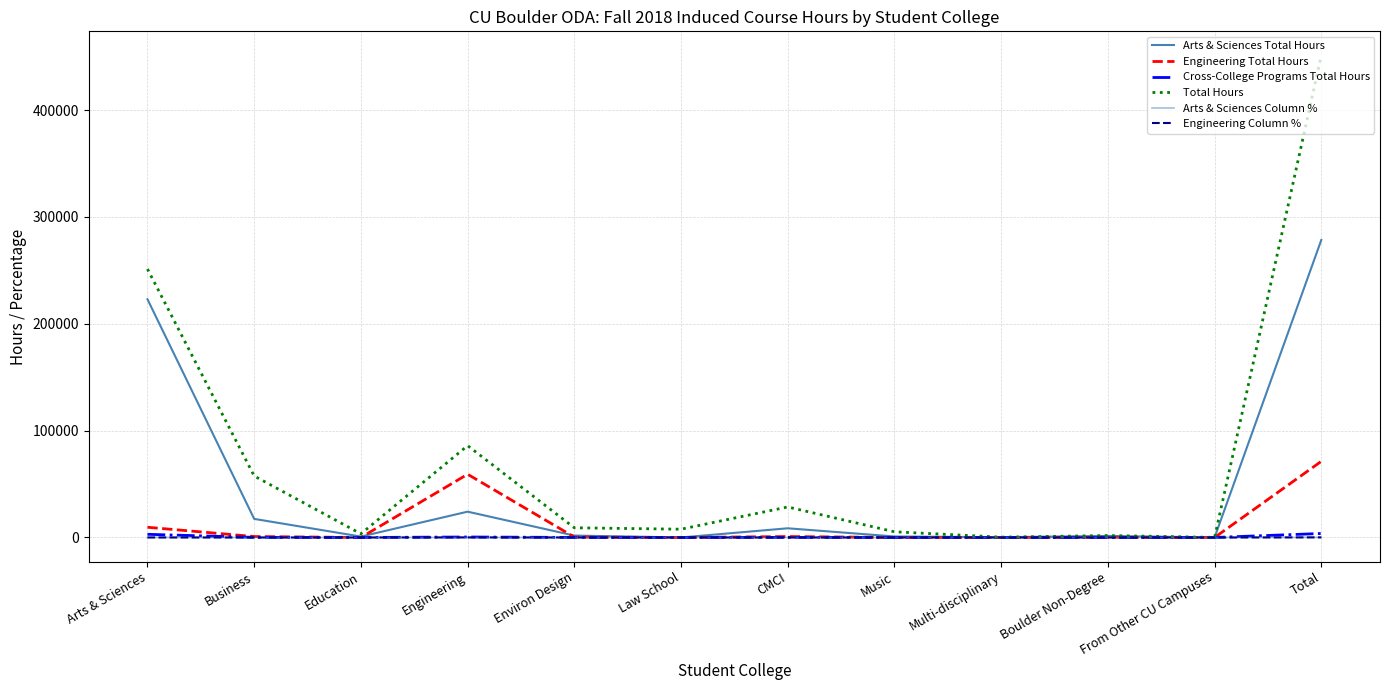

Does the chart have visible grid lines?

Yes